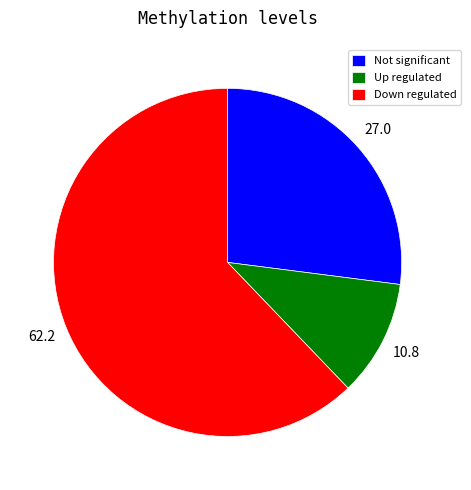

How many slices are in this pie chart?

3